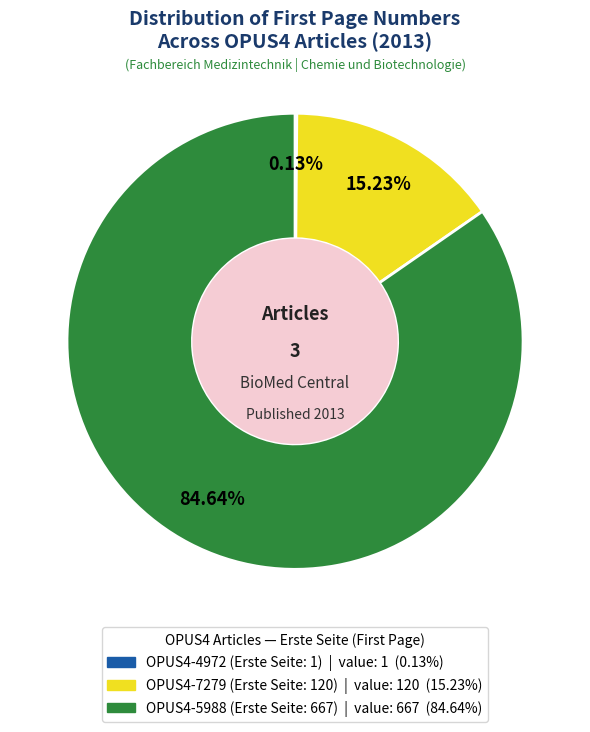

Is there any slice that represents more than half of the pie?

Yes